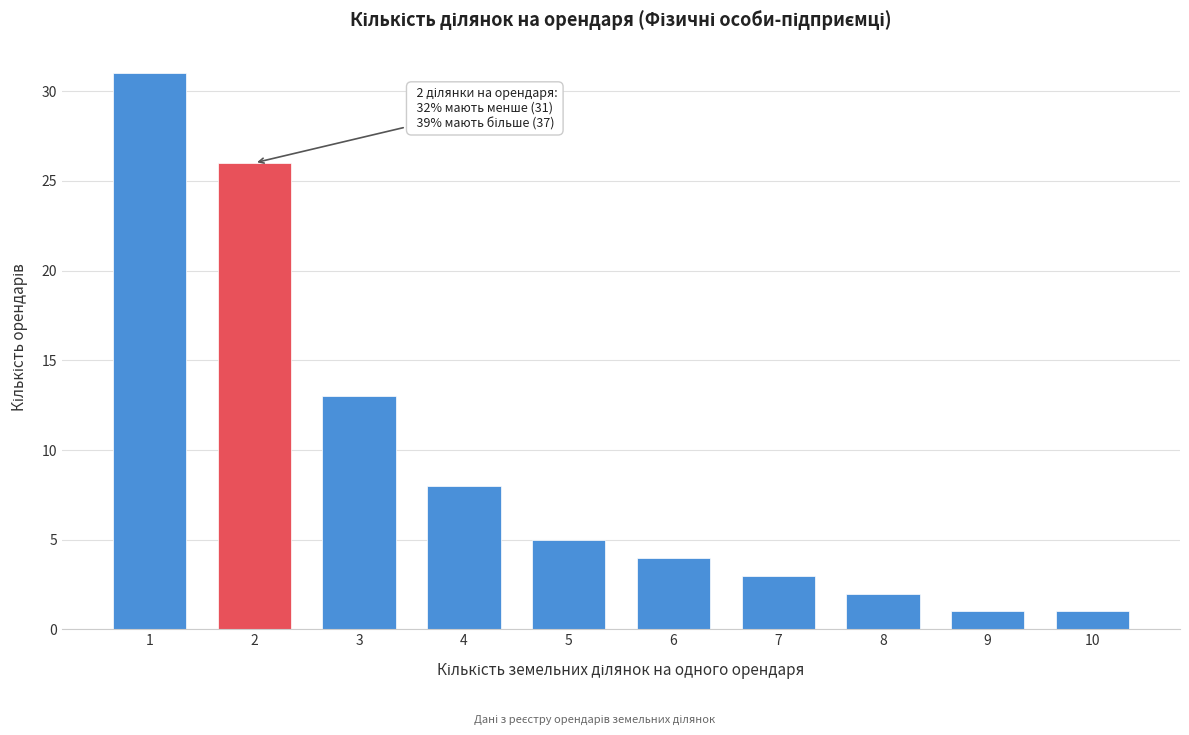

Reading left to right, list all the values displayed in this chart.

1=31	2=26	3=13	4=8	5=5	6=4	7=3	8=2	9=1	10=1